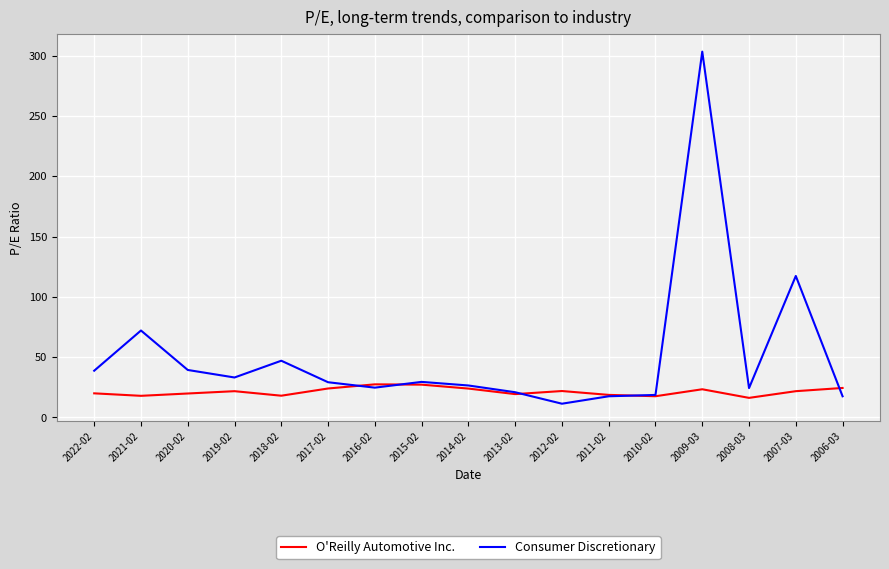

Which series has the widest spread of values?

Consumer Discretionary